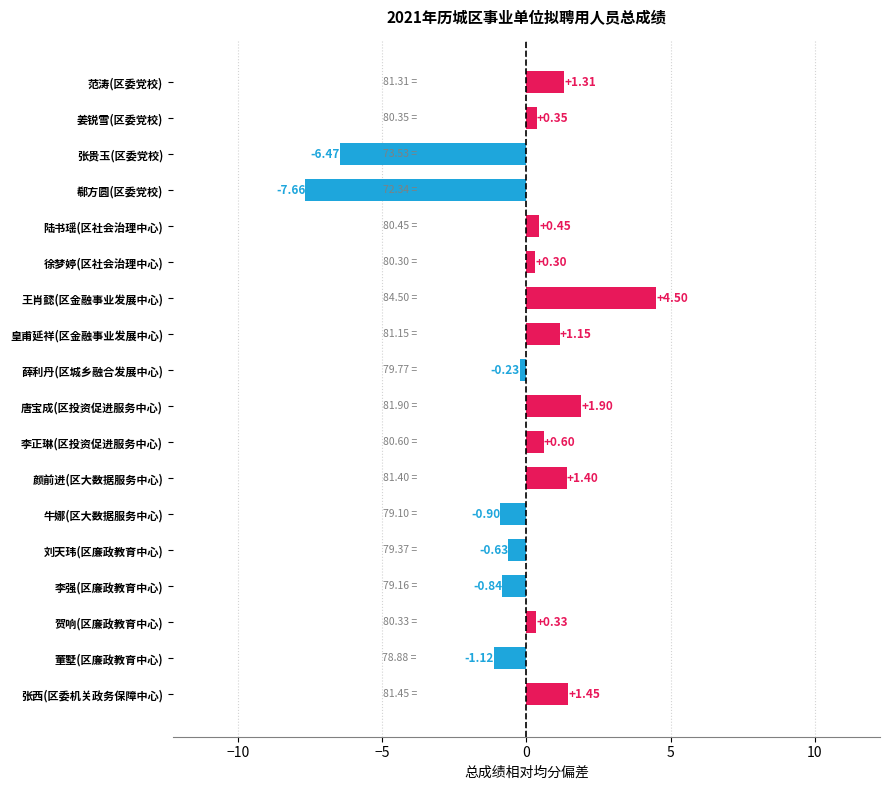

At which label is the value closest to -1?

牛娜(区大数据服务中心)